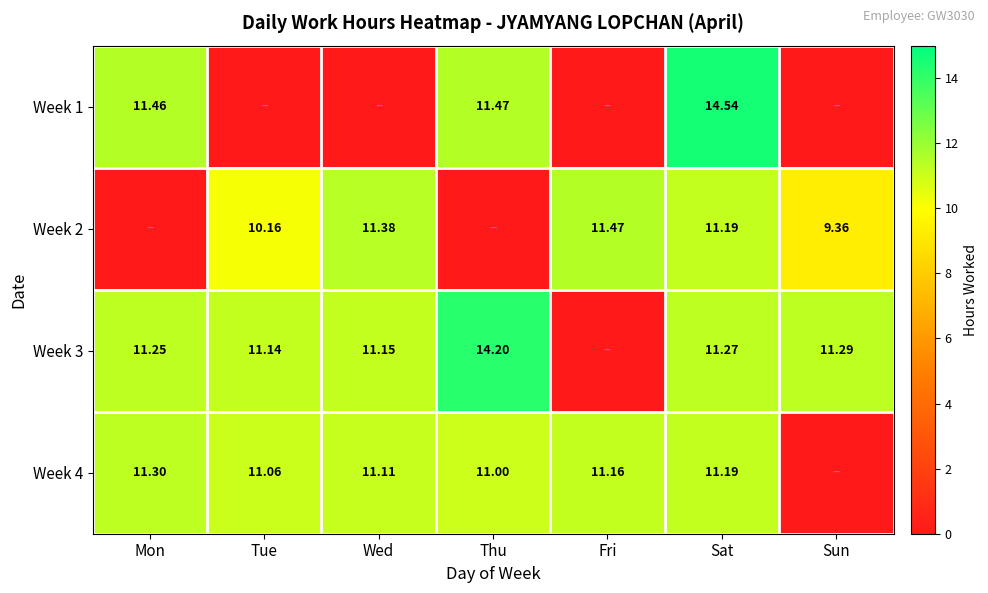

How many categories are shown in the chart?

7